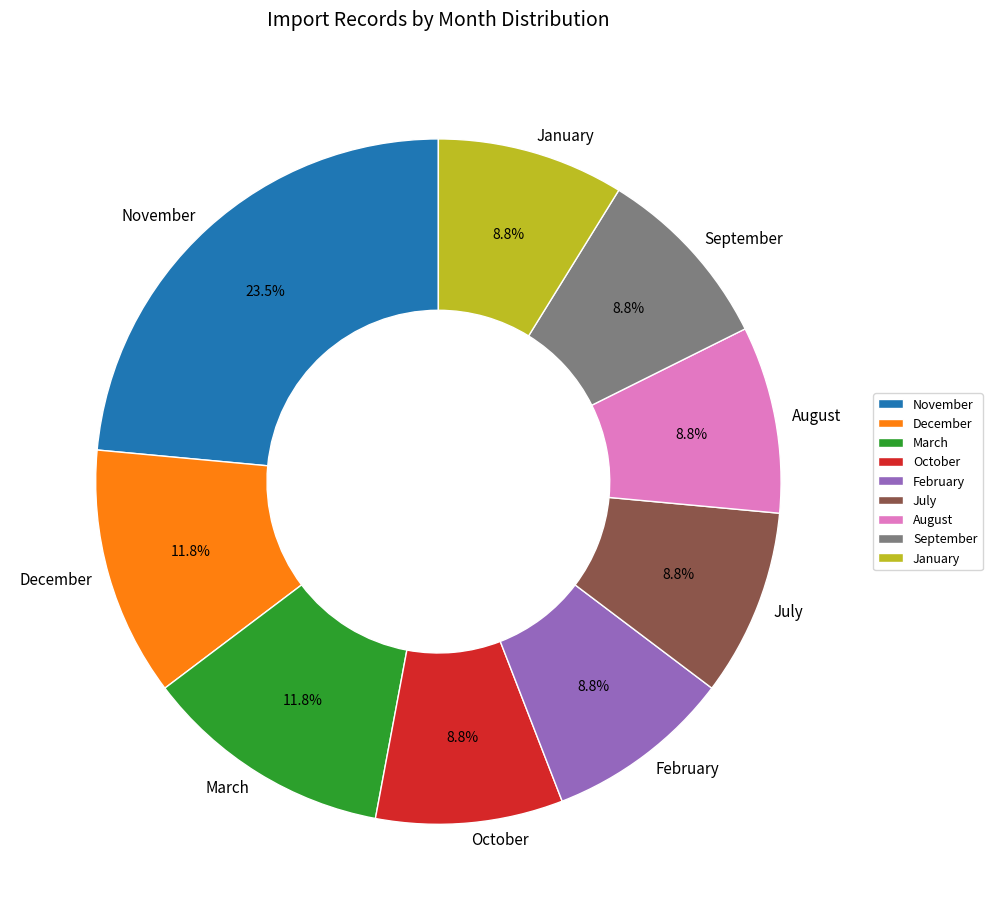

How many slices are in this pie chart?

9